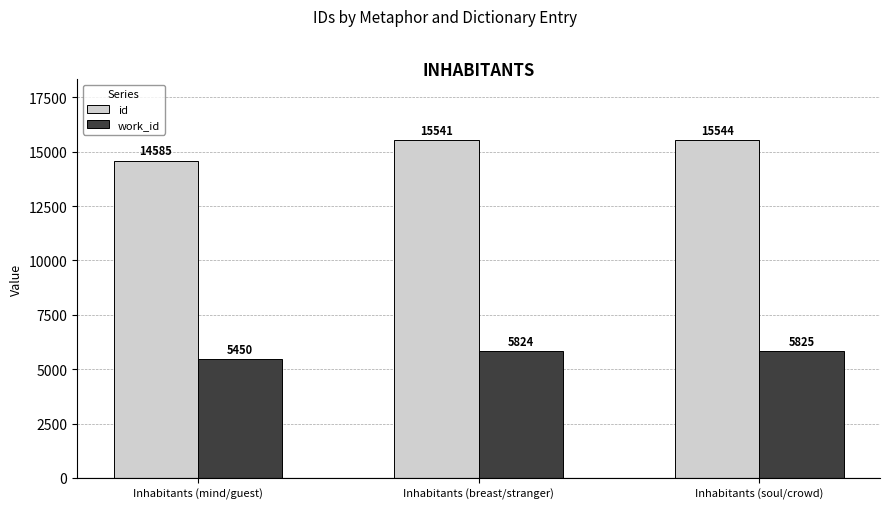

True or false: id has a value of 7893 at Inhabitants (mind/guest).

False